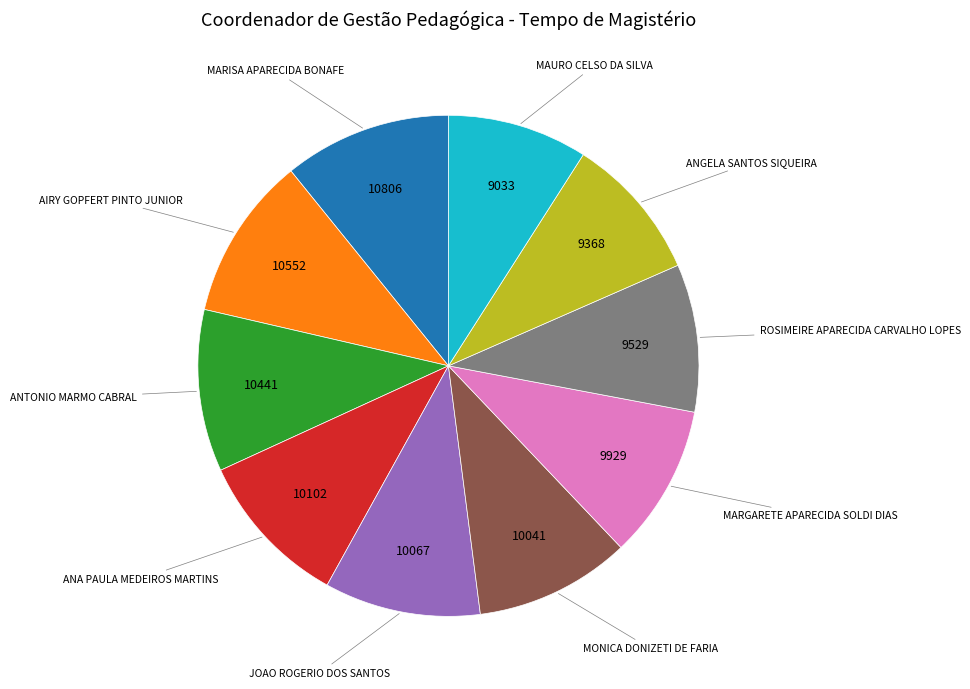

How many segments does this pie chart have?

10